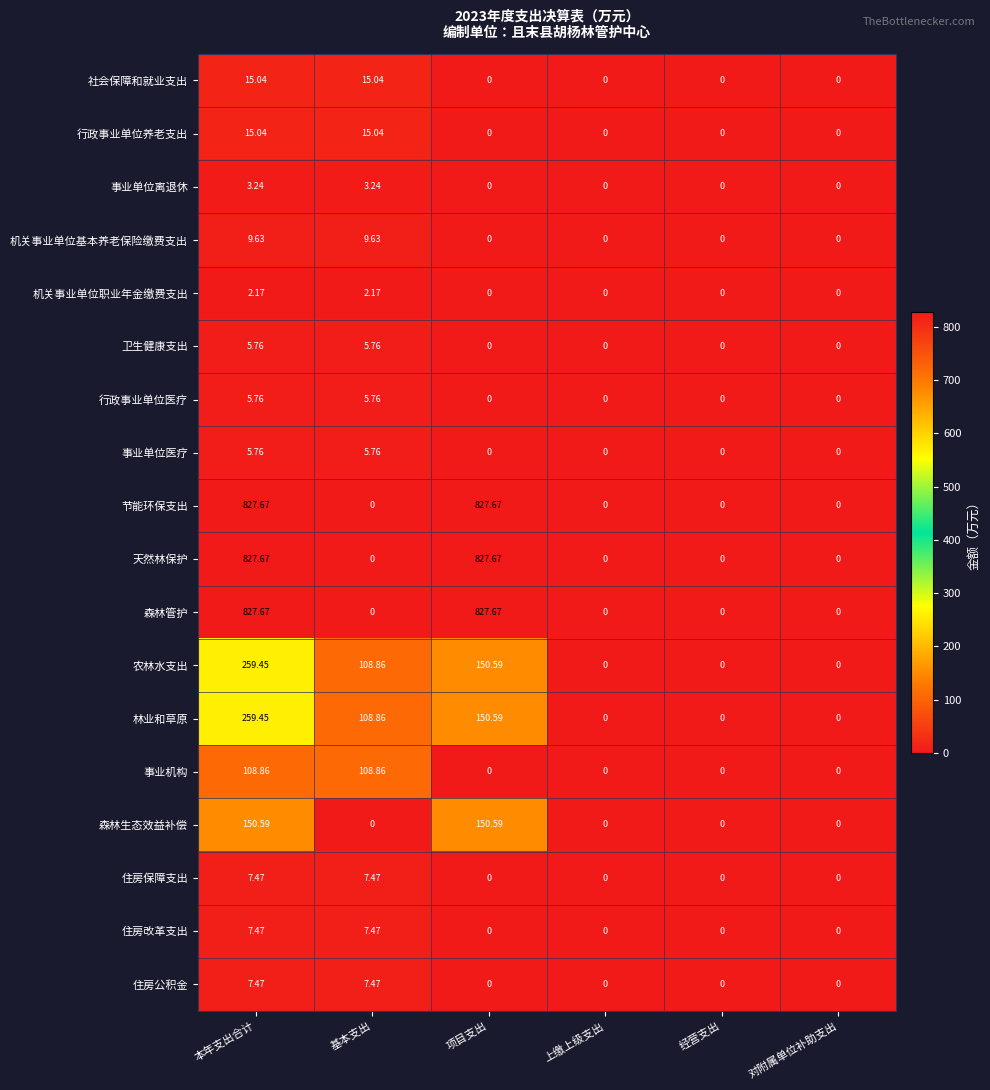

Where does the 农林水支出 series first go above 108?

本年支出合计